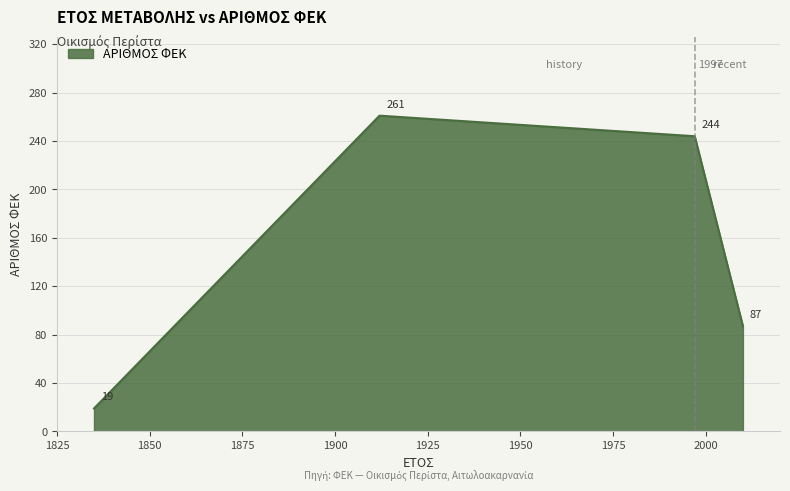

What is the maximum value shown in the chart?

261